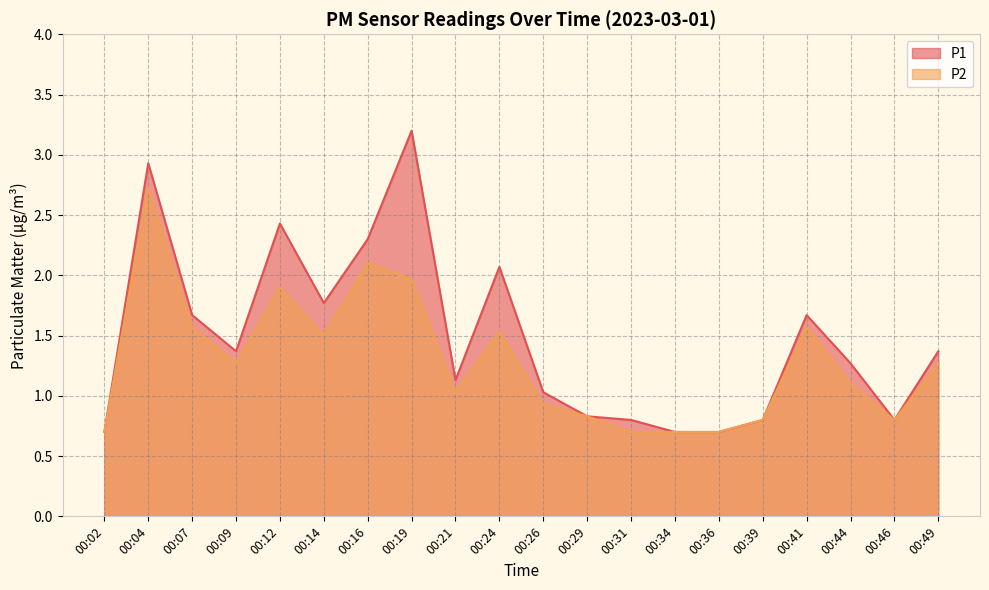

What is the average value of the P2 series?

1.3